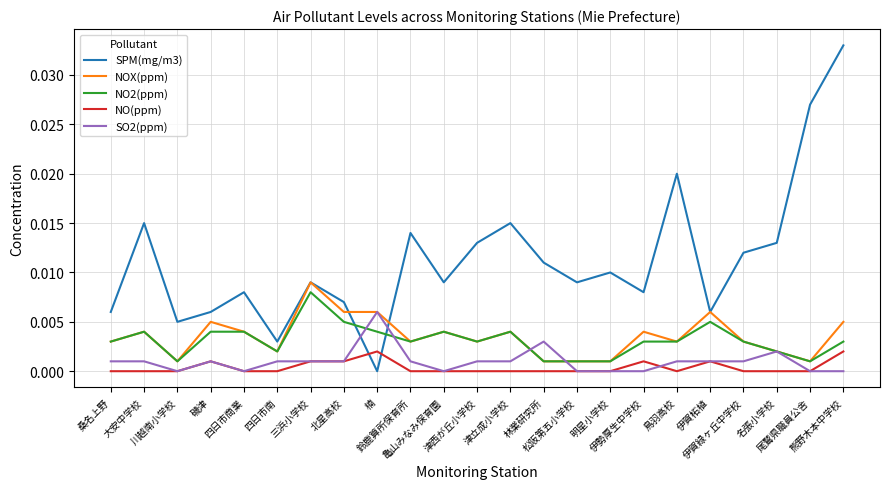

Which series has the largest range (max minus min)?

SPM(mg/m3)